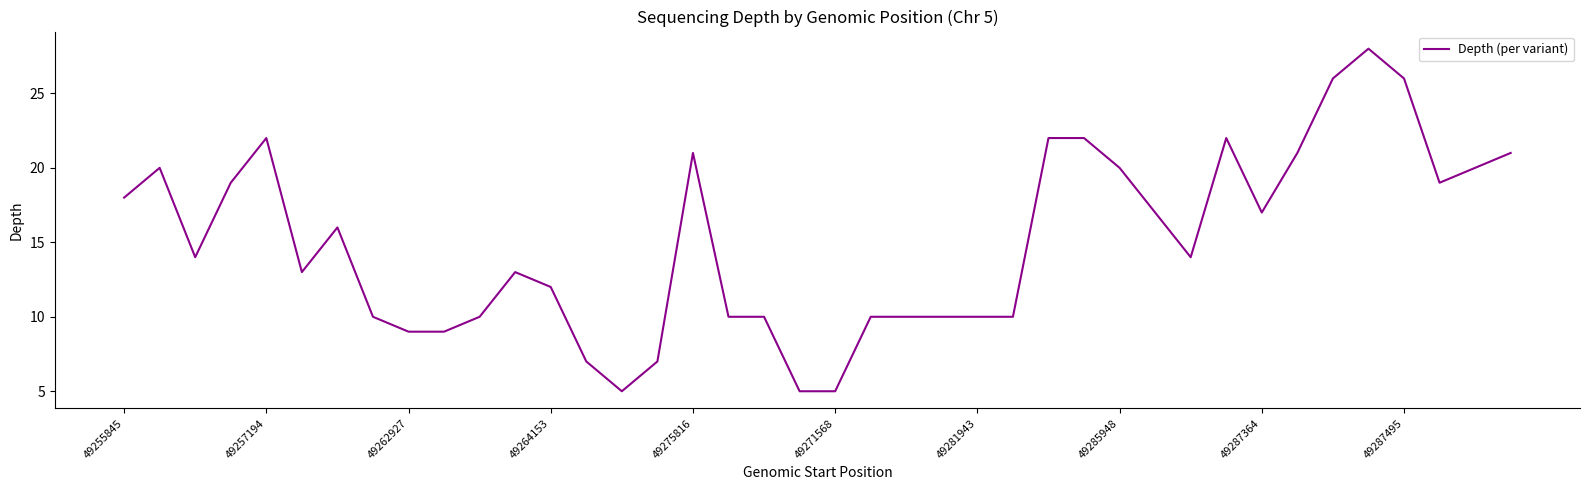

What is the minimum value shown in the chart?

5